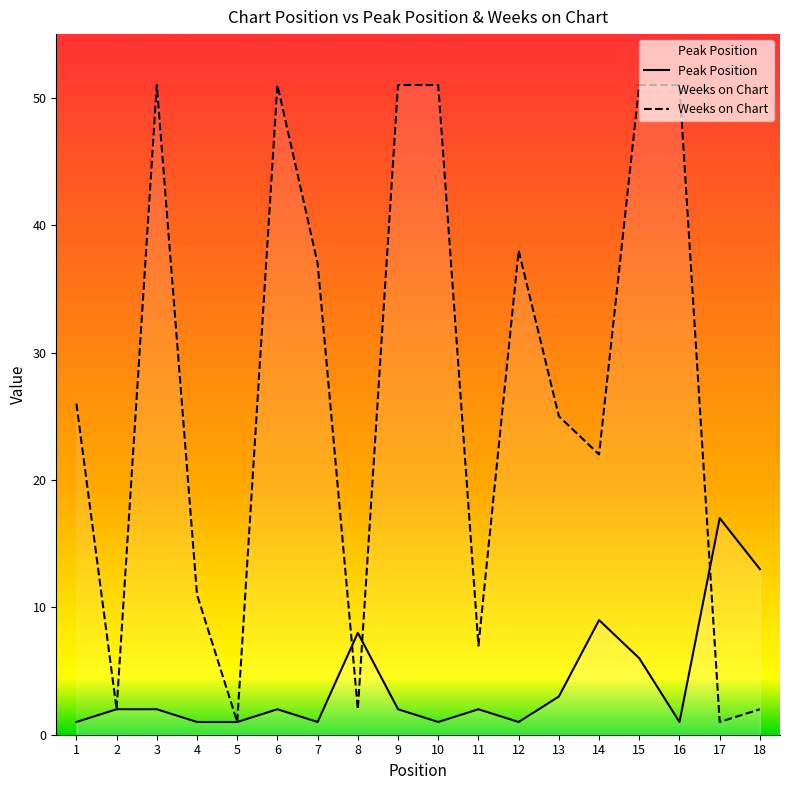

In Peak Position, how many points are lower than both neighbors (excluding endpoints)?

4